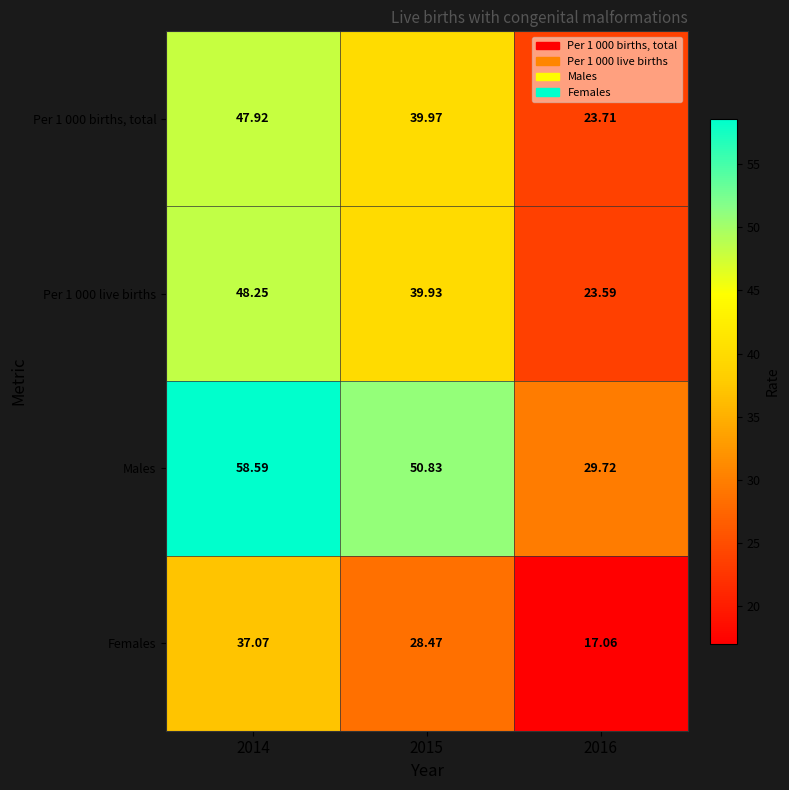

How many series are shown in this chart?

4